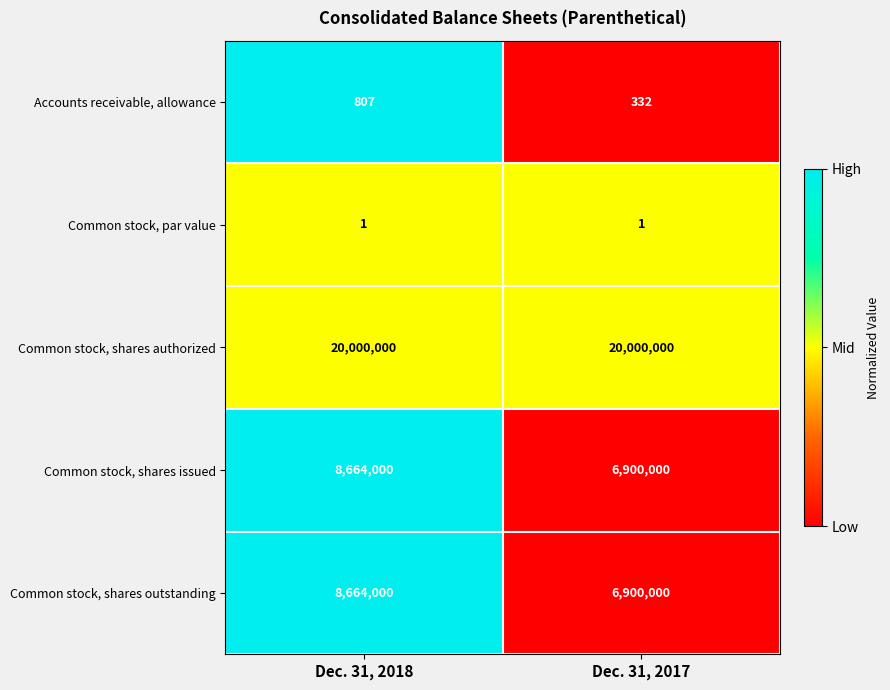

Reading right to left, what are all the values shown in this chart?

Accounts receivable, allowance: 332	807
Common stock, par value: 1	1
Common stock, shares authorized: 20000000	20000000
Common stock, shares issued: 6900000	8664000
Common stock, shares outstanding: 6900000	8664000